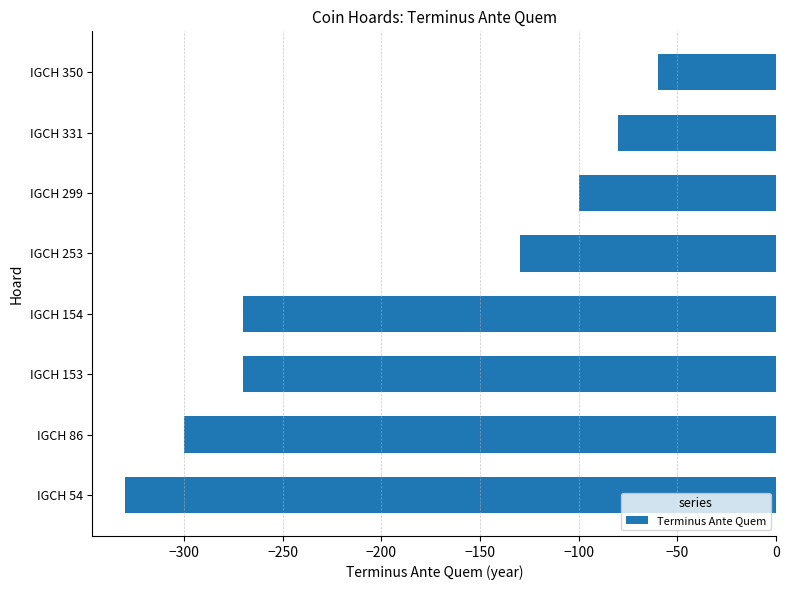

At which category does the chart reach its minimum across all series?

IGCH 54